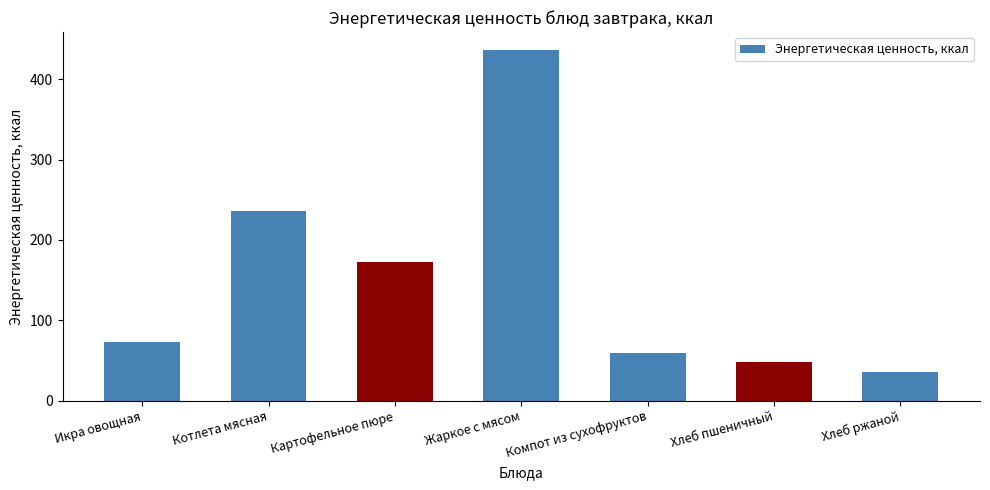

How many data points are less than 73?

3